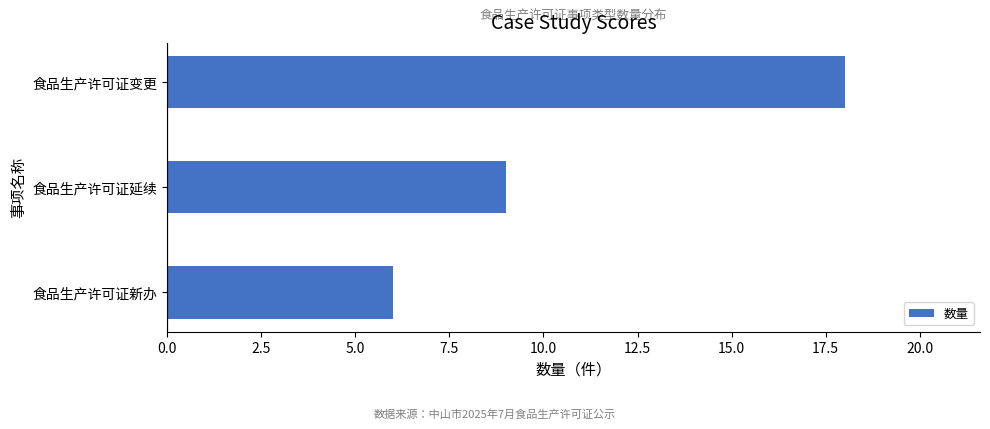

What is the ratio of the value at 食品生产许可证延续 to the value at 食品生产许可证新办?

1.5